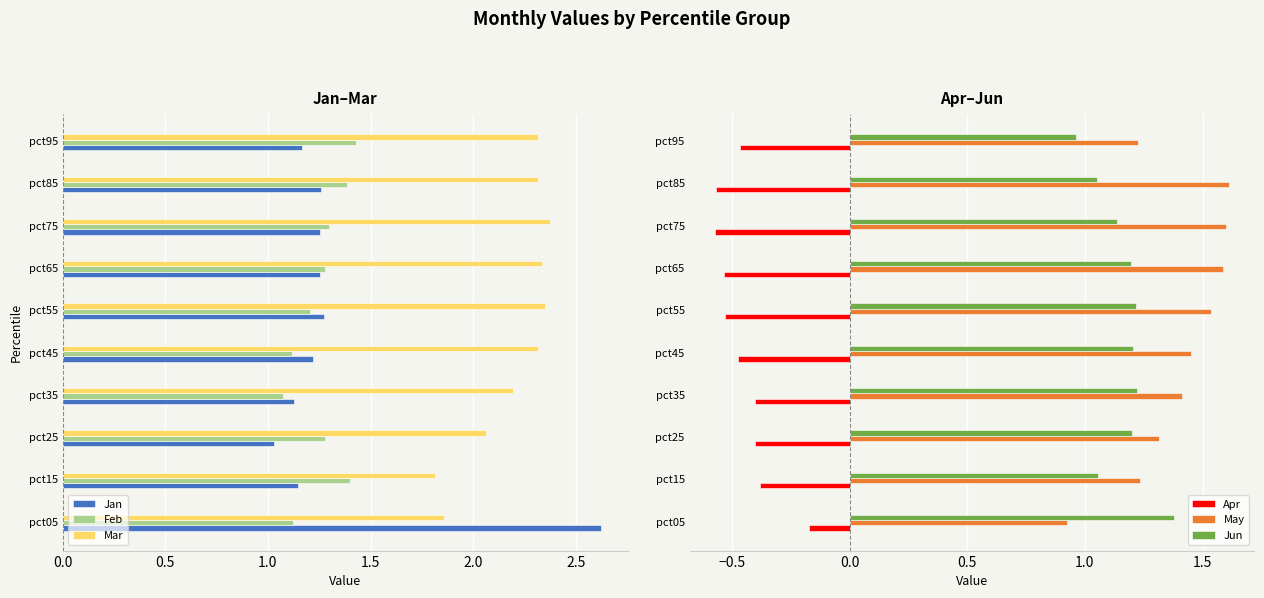

What is the greatest value displayed?

2.6